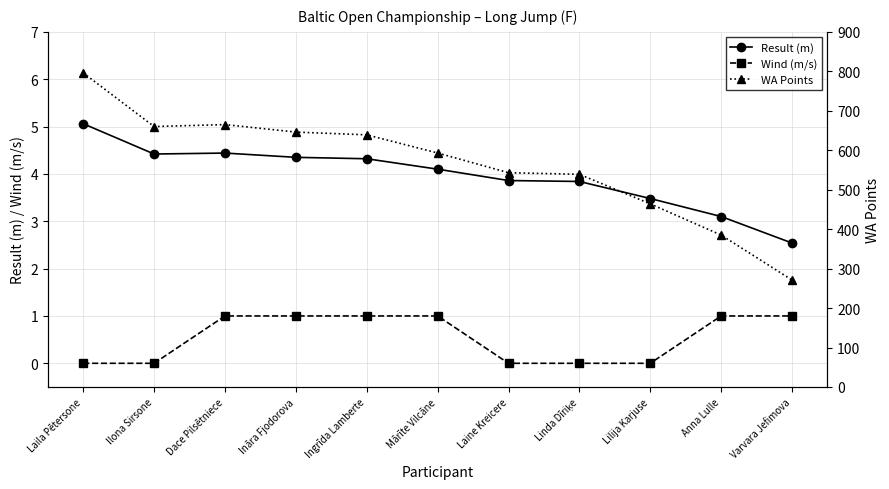

Reading left to right, what are all the values shown in this chart?

Result (m): Laila Pētersone=5.1	Ilona Sirsone=4.4	Dace Pilsētniece=4.4	Ināra Fjodorova=4.3	Ingrīda Lamberte=4.3	Mārīte Vilcāne=4.1	Laine Kreicere=3.9	Linda Dīriķe=3.8	Lilija Karjuse=3.5	Anna Lulle=3.1	Varvara Jefimova=2.5
Wind (m/s): Laila Pētersone=0.0	Ilona Sirsone=0.0	Dace Pilsētniece=1.0	Ināra Fjodorova=1.0	Ingrīda Lamberte=1.0	Mārīte Vilcāne=1.0	Laine Kreicere=0.0	Linda Dīriķe=0.0	Lilija Karjuse=0.0	Anna Lulle=1.0	Varvara Jefimova=1.0
WA Points: Laila Pētersone=796.0	Ilona Sirsone=660.0	Dace Pilsētniece=665.0	Ināra Fjodorova=646.0	Ingrīda Lamberte=639.0	Mārīte Vilcāne=593.0	Laine Kreicere=543.0	Linda Dīriķe=539.0	Lilija Karjuse=464.0	Anna Lulle=385.0	Varvara Jefimova=271.0